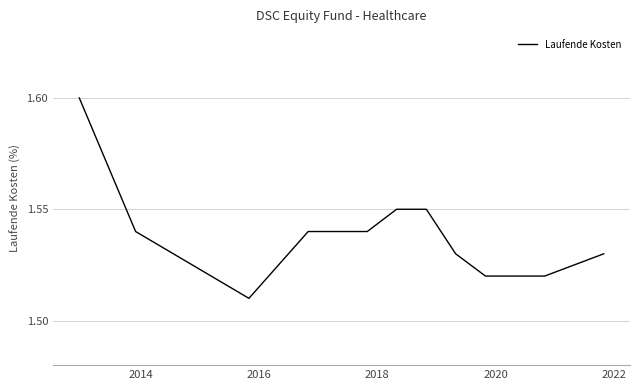

Reading right to left, extract all data points from this chart.

1.5	1.5	1.5	1.5	1.6	1.6	1.5	1.5	1.5	1.5	1.5	1.6